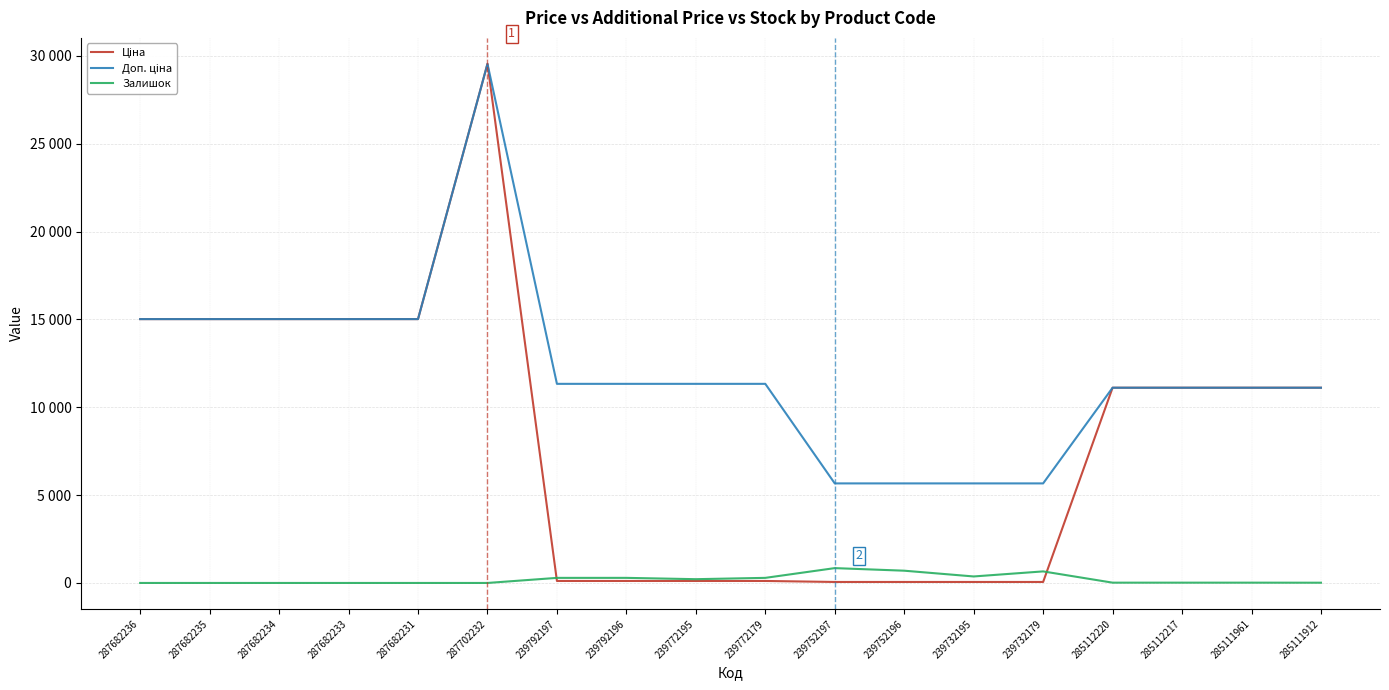

Does the chart display data point markers on the line(s)?

No